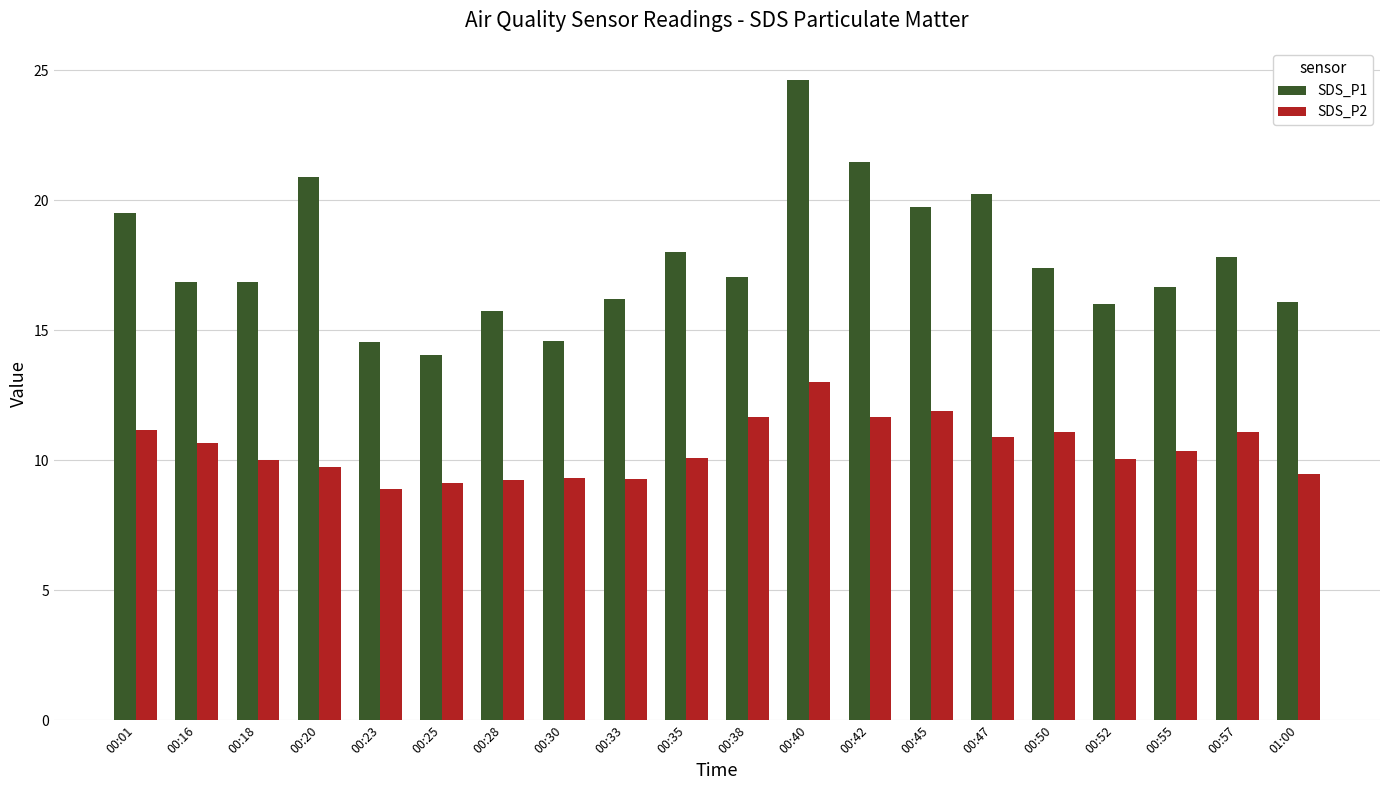

Rank the series by their maximum value, from highest to lowest.

SDS_P1, SDS_P2